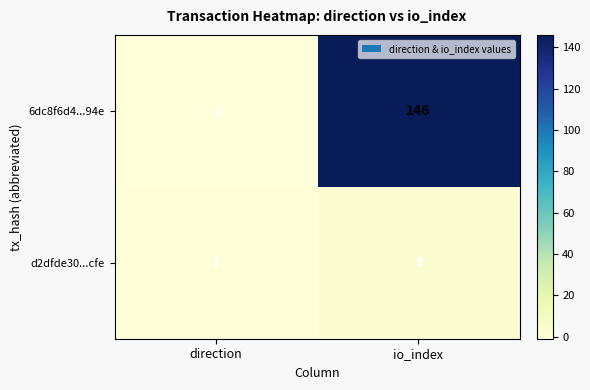

What is the difference between the highest and lowest values at io_index?

143